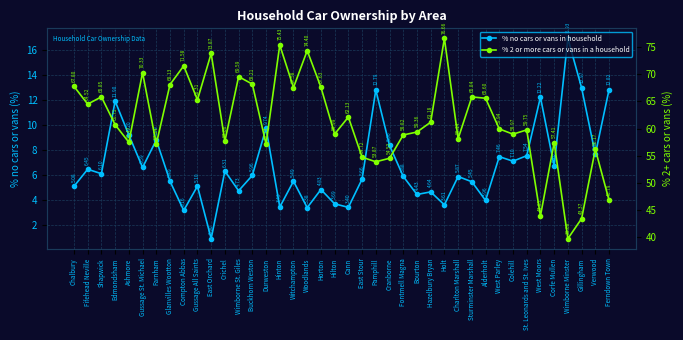

Reading left to right, transcribe all the data shown in this chart.

% no cars or vans in household: Chalbury=5.1	Fifehead Neville=6.5	Shapwick=6.1	Edmondsham=11.9	Ashmore=9.2	Gussage St. Michael=6.6	Farnham=8.8	Glanvilles Wootton=5.5	Compton Abbas=3.2	Gussage All Saints=5.1	East Orchard=0.9	Crichel=6.3	Wimborne St. Giles=4.7	Buckhorn Weston=6.0	Durweston=9.7	Hinton=3.4	Witchampton=5.5	Woodlands=3.4	Horton=4.8	Hilton=3.7	Cann=3.4	East Stour=5.7	Pamphill=12.8	Cranborne=8.4	Fontmell Magna=5.9	Bourton=4.4	Hazelbury Bryan=4.6	Holt=3.6	Charlton Marshall=5.9	Sturminster Marshall=5.5	Alderholt=4.0	West Parley=7.5	Colehill=7.1	St. Leonards and St. Ives=7.5	West Moors=12.2	Corfe Mullen=6.7	Wimborne Minster=16.9	Gillingham=13.0	Verwood=7.6	Ferndown Town=12.8
% 2 or more cars or vans in a household: Chalbury=67.8	Fifehead Neville=64.5	Shapwick=65.9	Edmondsham=60.7	Ashmore=57.5	Gussage St. Michael=70.3	Farnham=57.1	Glanvilles Wootton=68.1	Compton Abbas=71.6	Gussage All Saints=65.3	East Orchard=73.9	Crichel=57.7	Wimborne St. Giles=69.6	Buckhorn Weston=68.2	Durweston=57.1	Hinton=75.4	Witchampton=67.6	Woodlands=74.4	Horton=67.6	Hilton=59.0	Cann=62.1	East Stour=54.7	Pamphill=53.9	Cranborne=54.5	Fontmell Magna=58.8	Bourton=59.4	Hazelbury Bryan=61.2	Holt=76.7	Charlton Marshall=58.1	Sturminster Marshall=65.8	Alderholt=65.6	West Parley=59.9	Colehill=59.0	St. Leonards and St. Ives=59.8	West Moors=43.8	Corfe Mullen=57.4	Wimborne Minster=39.7	Gillingham=43.4	Verwood=56.2	Ferndown Town=46.8